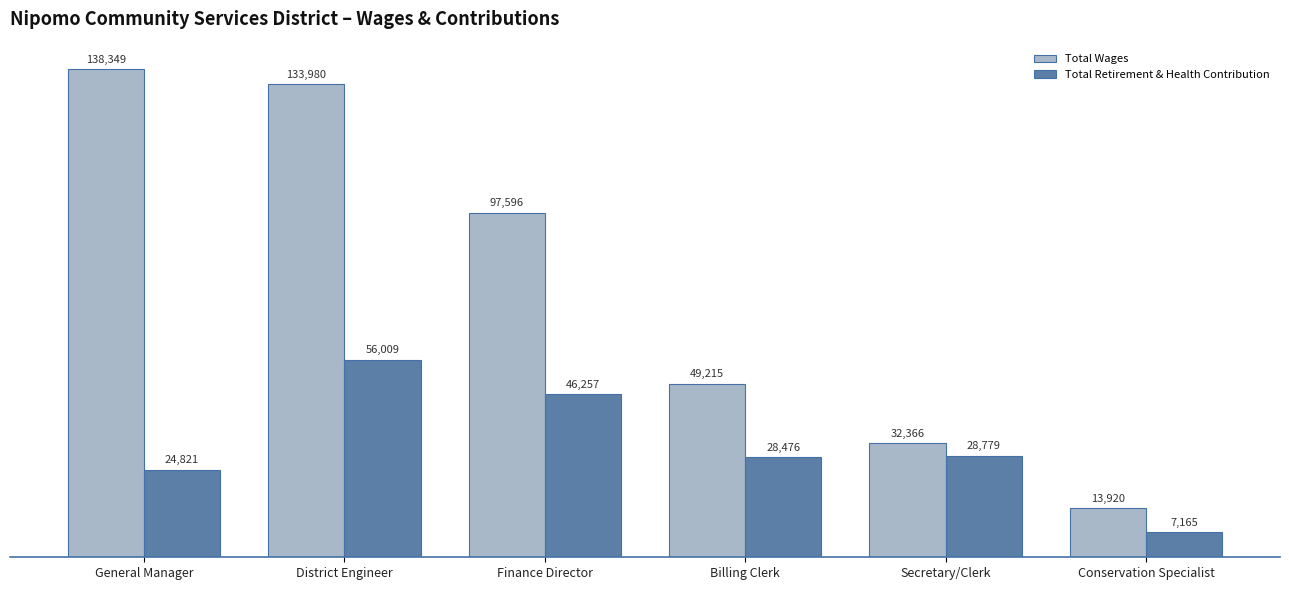

Reading left to right, list all the values displayed in this chart.

Total Wages: 138349	133980	97596	49215	32366	13920
Total Retirement & Health Contribution: 24821	56009	46257	28476	28779	7165